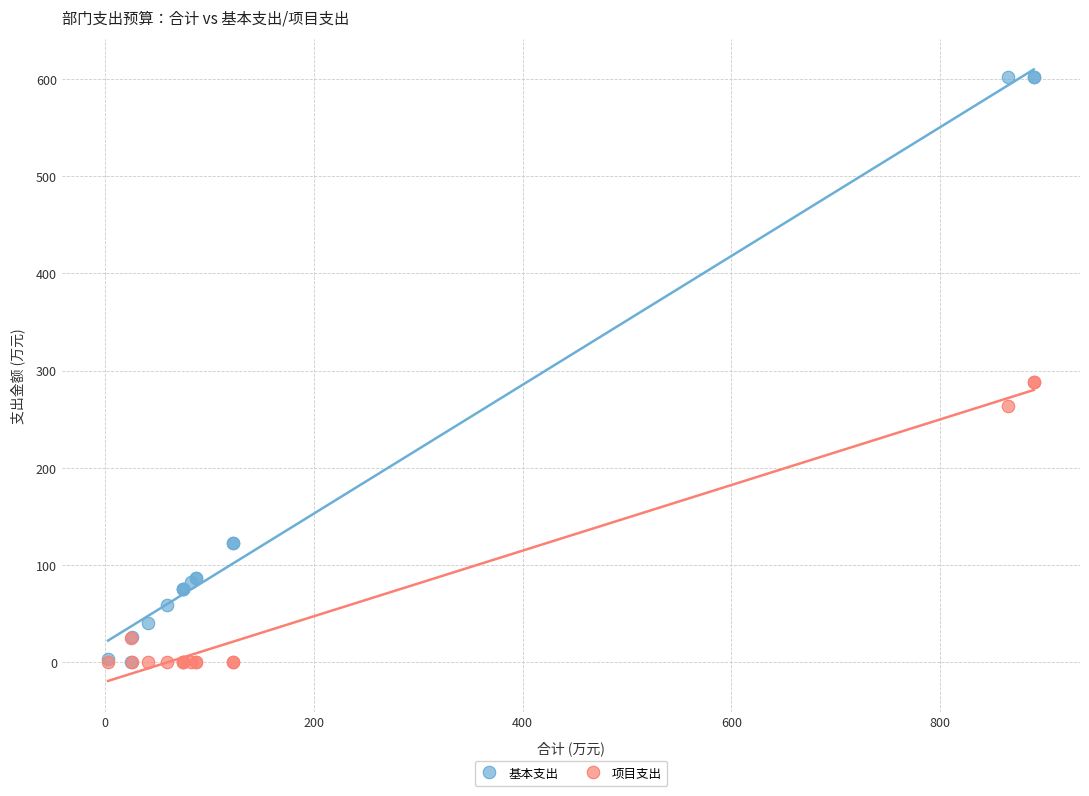

Which series contains the highest Y value?

基本支出